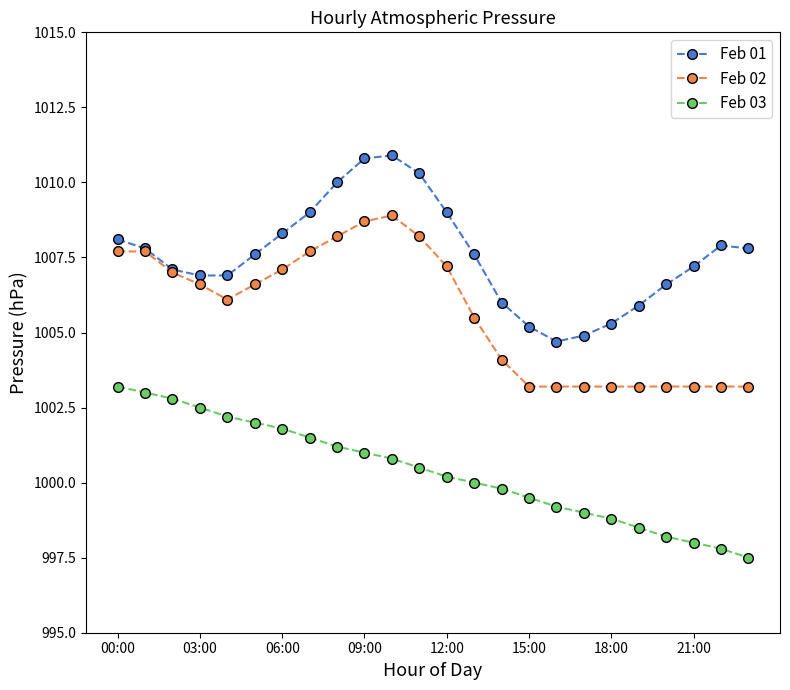

Which series has the largest total across all categories?

Feb 01